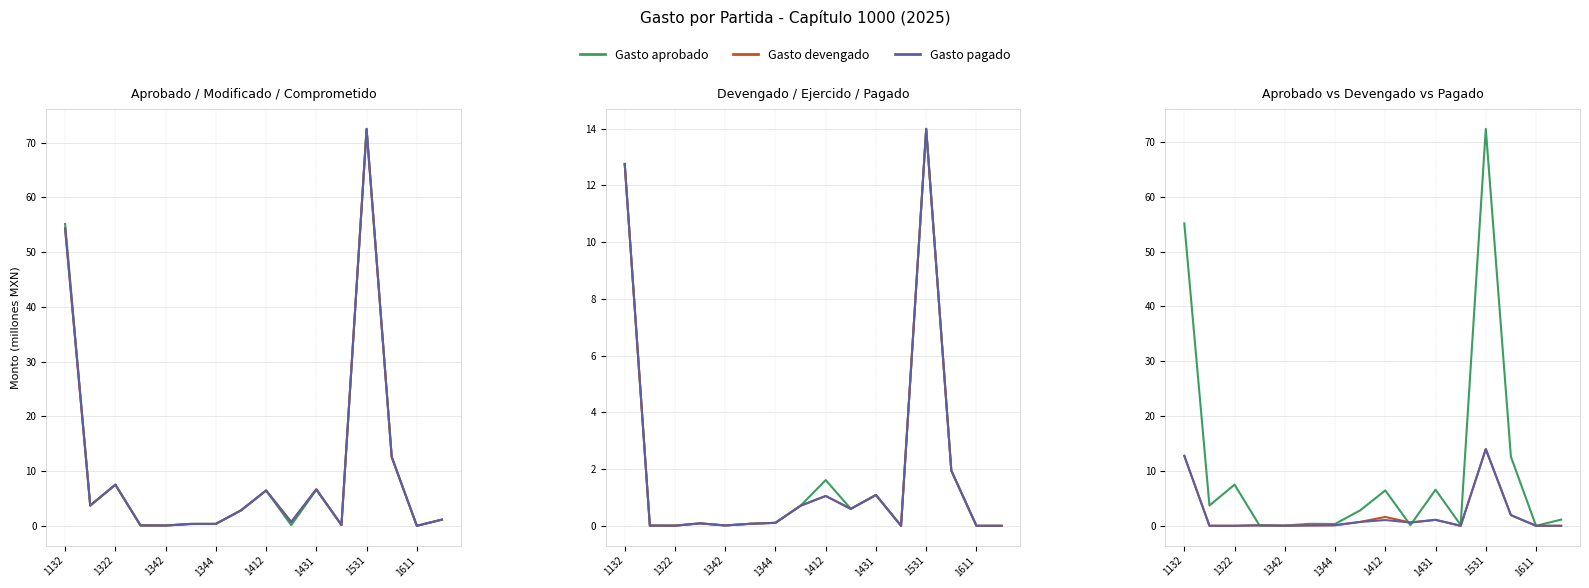

What is the highest value of the Gasto ejercido series?

14.0